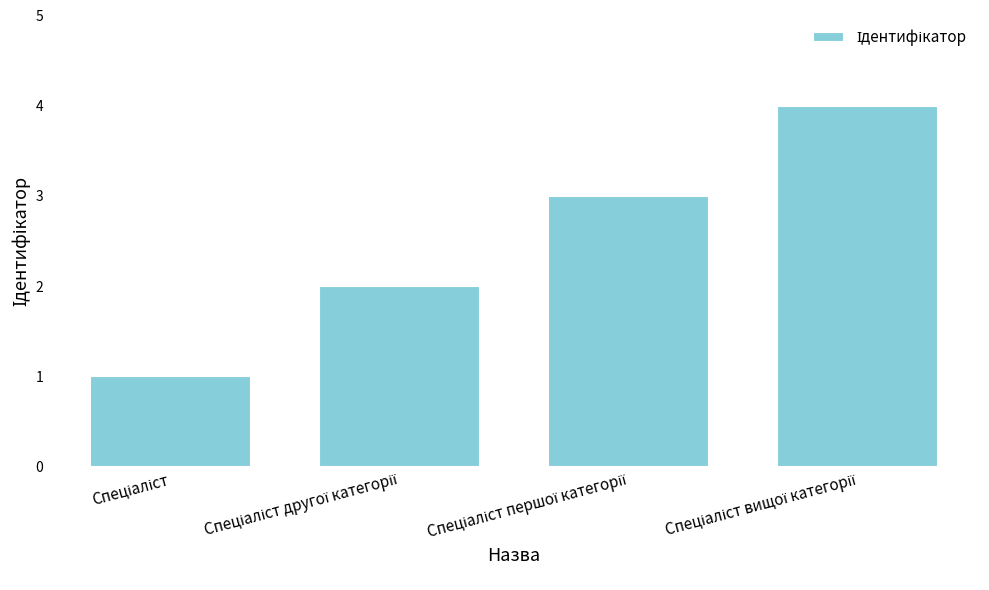

What is the sum of all values?

10